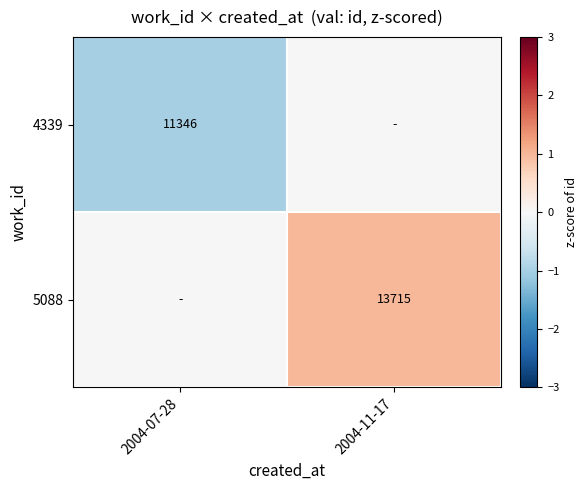

Is the value of 5088 at 2004-11-17 greater than the value of 4339 at 2004-07-28?

Yes